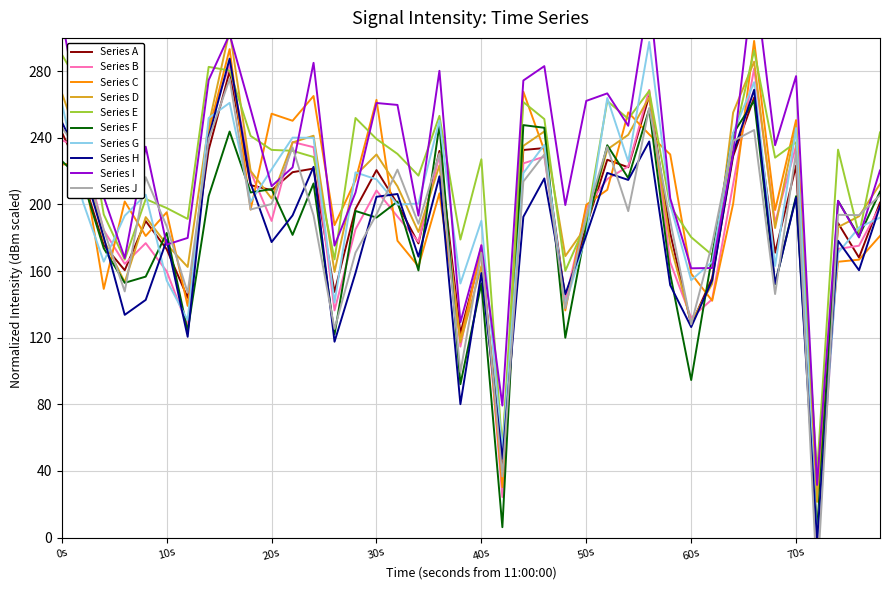

What is the minimum value for Series C?

30.2